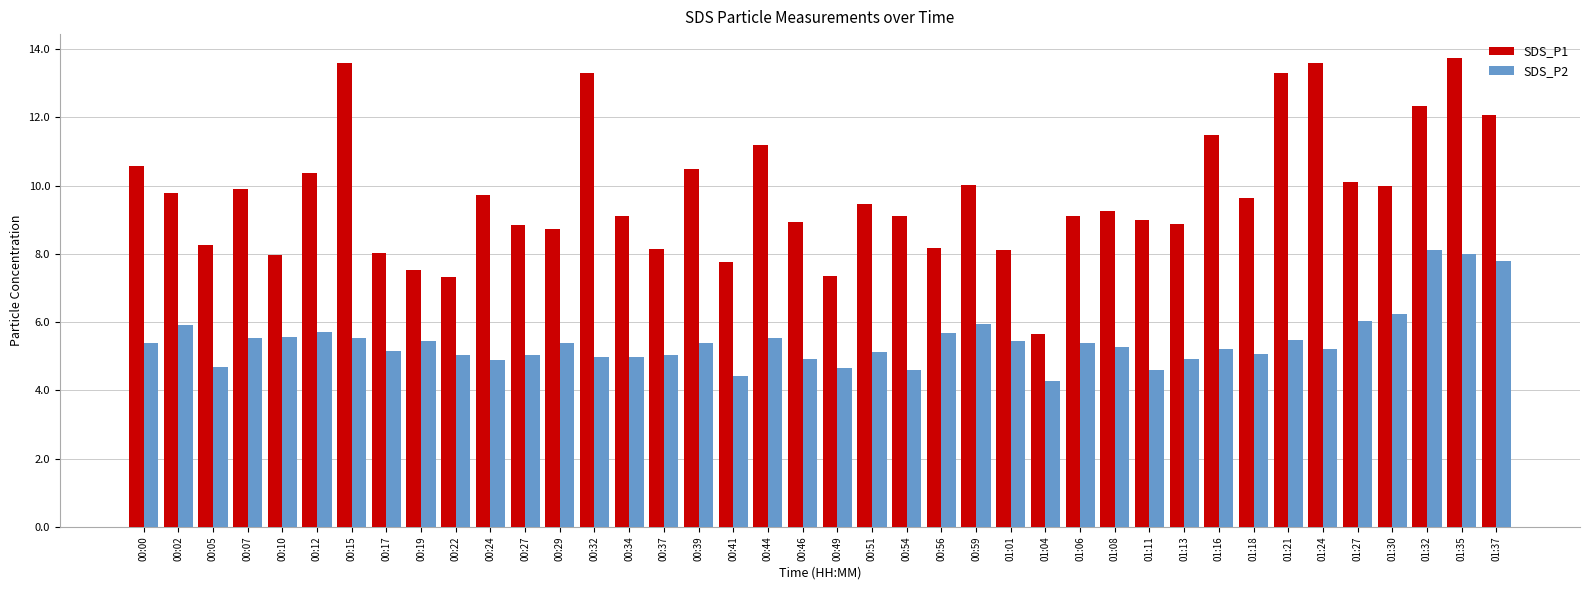

What is the spread (max minus min) of values at 01:11?

4.4